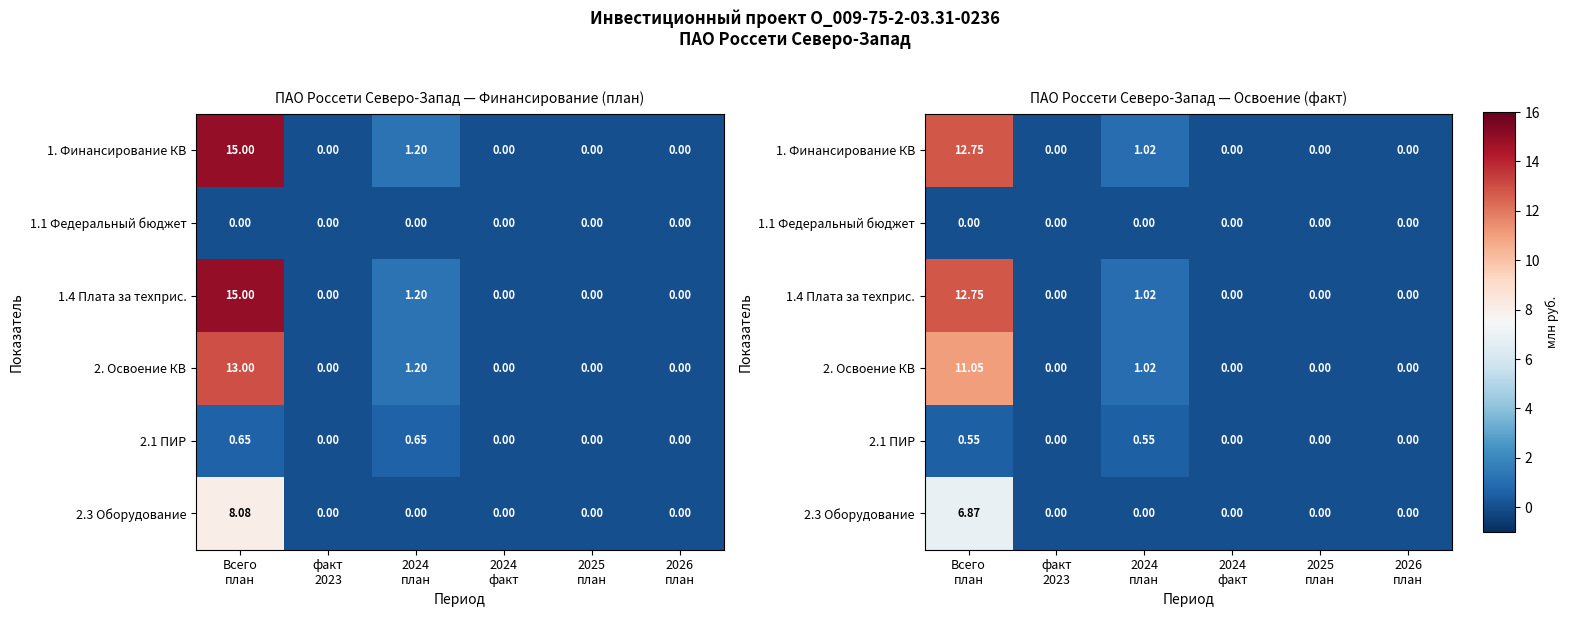

Which series has the largest range (max minus min)?

1. Финансирование КВ